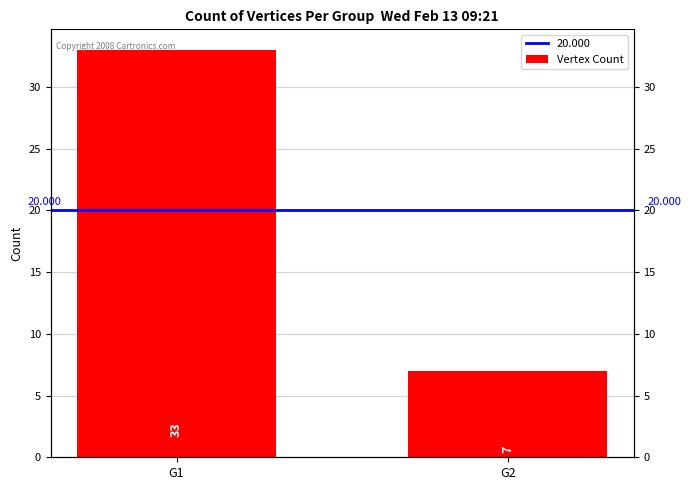

Is it true that the value at G2 is 7?

True